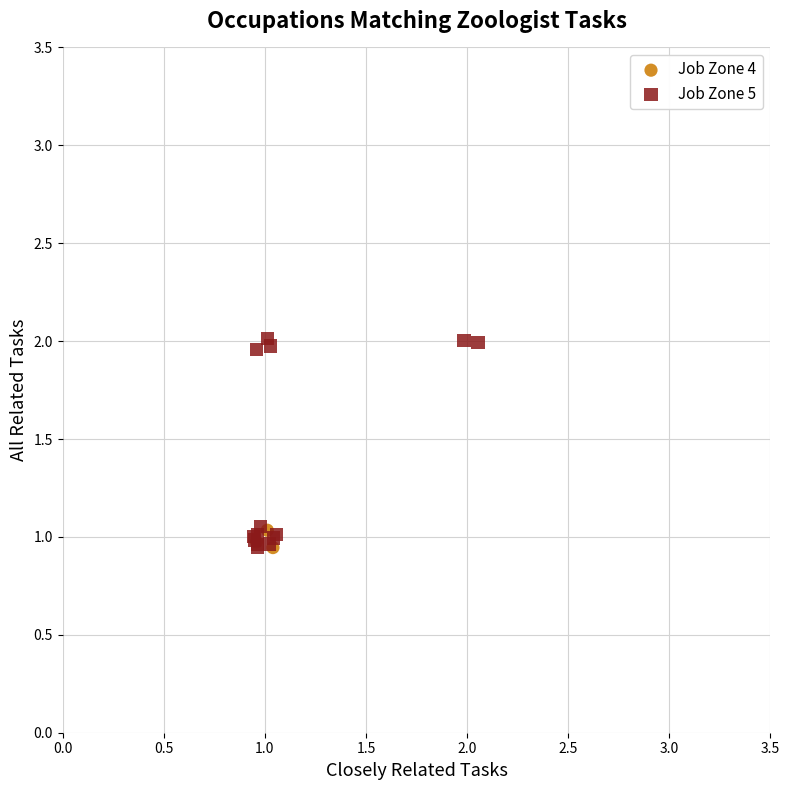

Which series reaches the maximum Y coordinate?

Job Zone 5